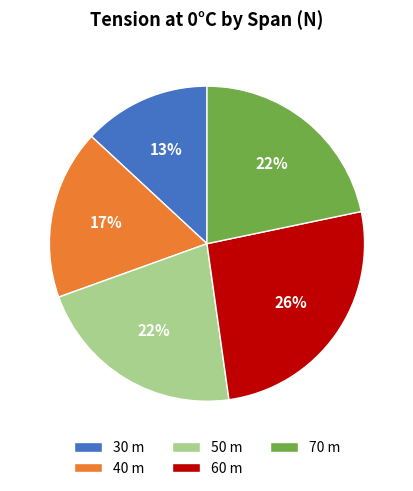

What is the largest slice in the pie chart?

60 m